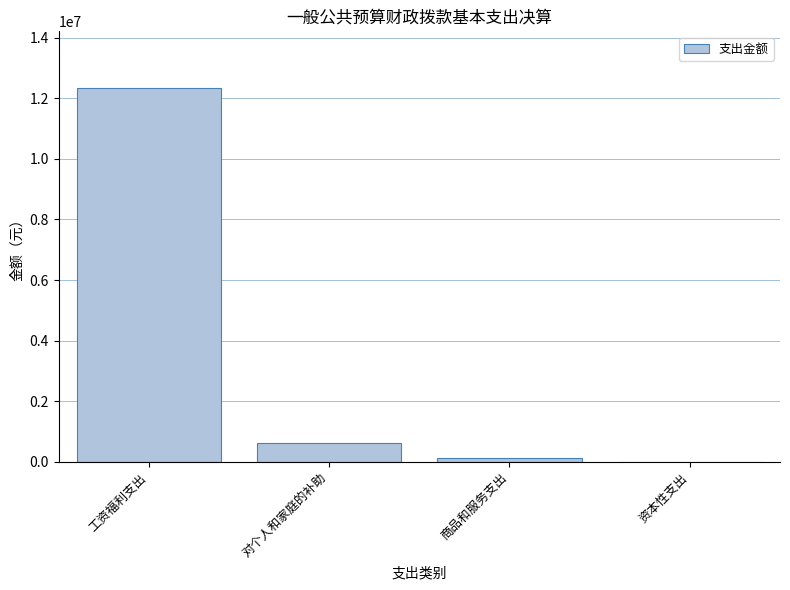

Count the number of data series in this chart.

1